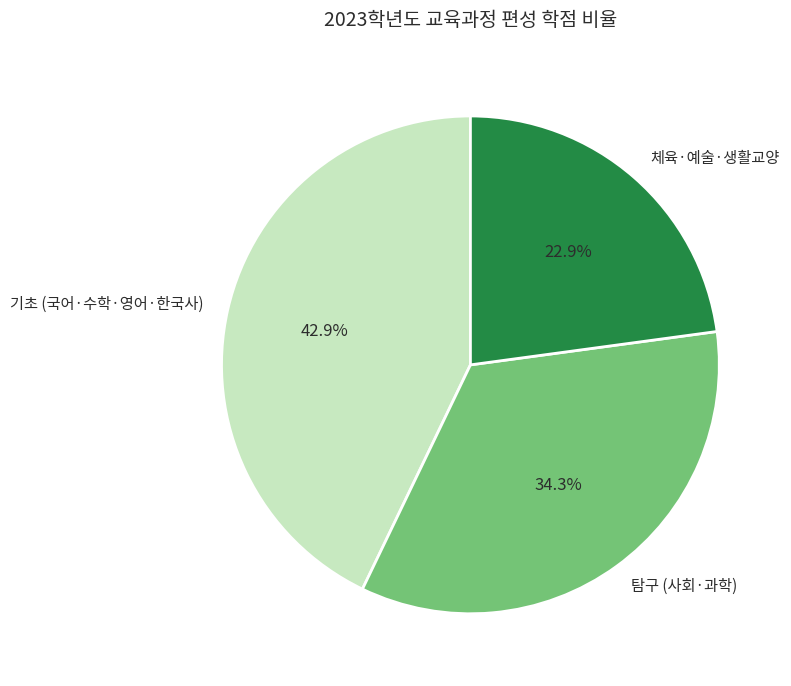

Rank the categories by value from lowest to highest.

체육·예술·생활교양, 탐구 (사회·과학), 기초 (국어·수학·영어·한국사)